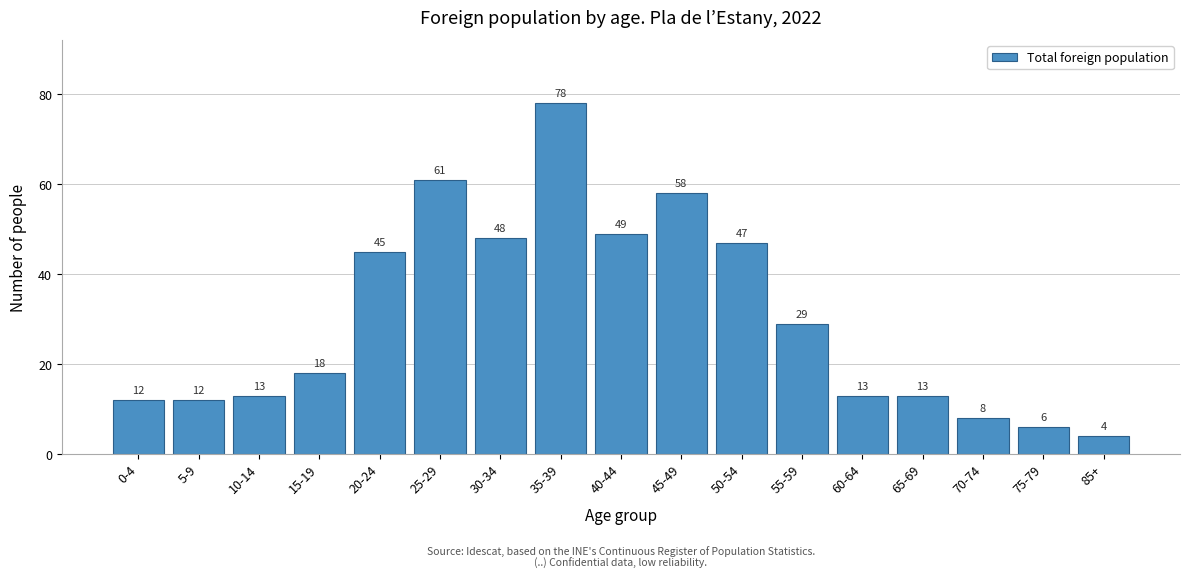

Reading left to right, what are all the values shown in this chart?

12	12	13	18	45	61	48	78	49	58	47	29	13	13	8	6	4